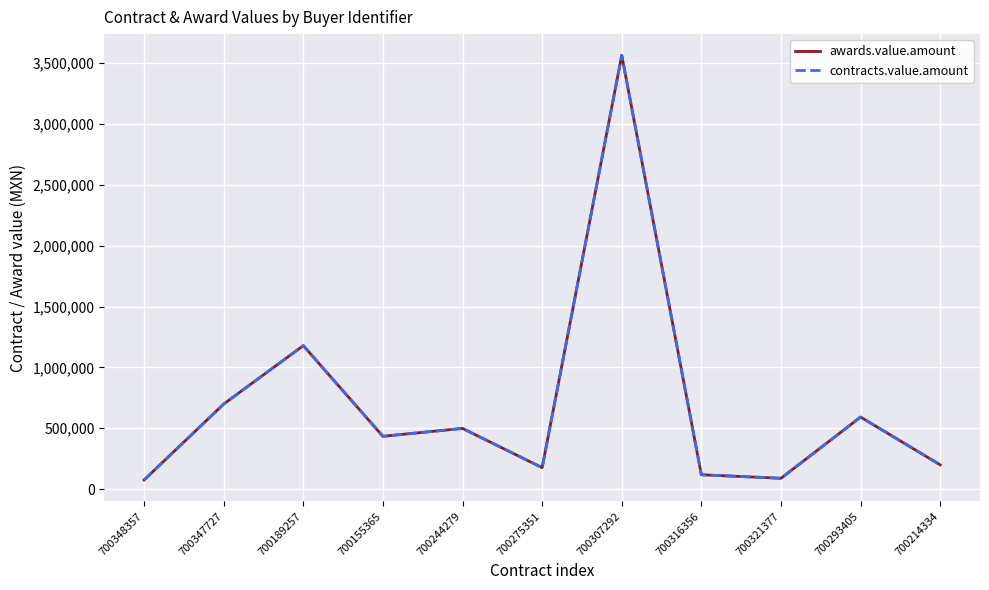

True or false: awards.value.amount and contracts.value.amount cross at least once.

False